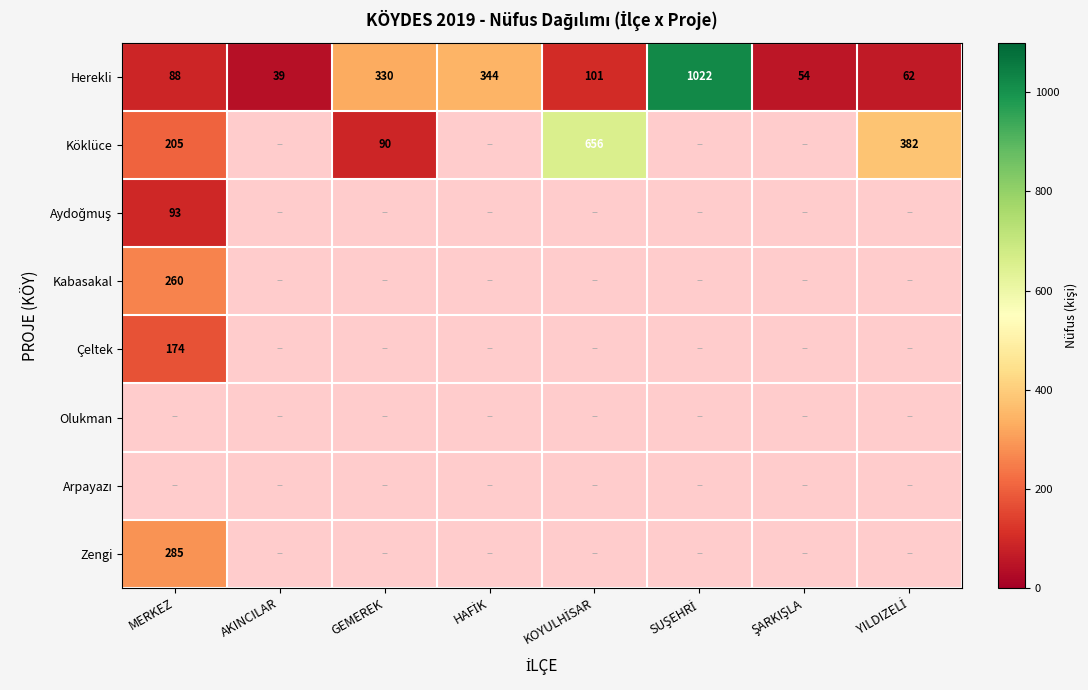

At which category does the chart reach its minimum across all series?

AKINCILAR